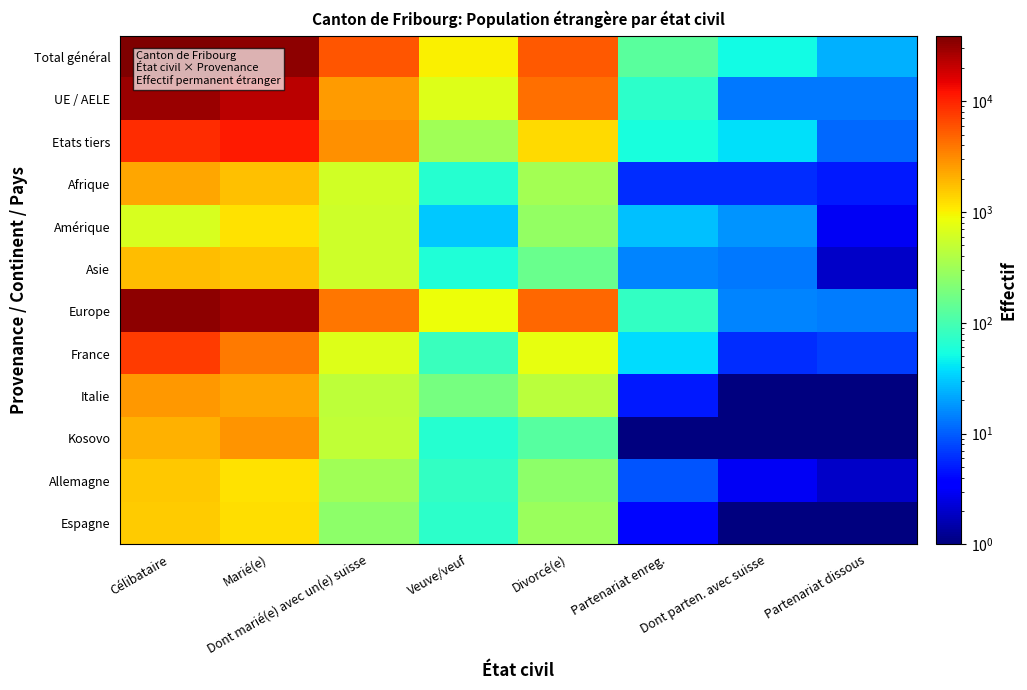

Reading left to right, extract all data points from this chart.

Total général: Célibataire=39152.0	Marié(e)=33328.0	Dont marié(e) avec un(e) suisse=5647.0	Veuve/veuf=1027.0	Divorcé(e)=5528.0	Partenariat enreg.=128.0	Dont parten. avec suisse=52.0	Partenariat dissous=24.0
UE / AELE: Célibataire=30060.0	Marié(e)=22377.0	Dont marié(e) avec un(e) suisse=2652.0	Veuve/veuf=704.0	Divorcé(e)=4216.0	Partenariat enreg.=71.0	Dont parten. avec suisse=13.0	Partenariat dissous=13.0
Etats tiers: Célibataire=9092.0	Marié(e)=10951.0	Dont marié(e) avec un(e) suisse=2995.0	Veuve/veuf=323.0	Divorcé(e)=1312.0	Partenariat enreg.=57.0	Dont parten. avec suisse=39.0	Partenariat dissous=11.0
Afrique: Célibataire=2291.0	Marié(e)=1760.0	Dont marié(e) avec un(e) suisse=585.0	Veuve/veuf=67.0	Divorcé(e)=337.0	Partenariat enreg.=6.0	Dont parten. avec suisse=6.0	Partenariat dissous=5.0
Amérique: Célibataire=654.0	Marié(e)=1192.0	Dont marié(e) avec un(e) suisse=570.0	Veuve/veuf=30.0	Divorcé(e)=267.0	Partenariat enreg.=28.0	Dont parten. avec suisse=18.0	Partenariat dissous=3.0
Asie: Célibataire=1830.0	Marié(e)=1660.0	Dont marié(e) avec un(e) suisse=576.0	Veuve/veuf=60.0	Divorcé(e)=156.0	Partenariat enreg.=15.0	Dont parten. avec suisse=13.0	Partenariat dissous=2.0
Europe: Célibataire=34342.0	Marié(e)=28675.0	Dont marié(e) avec un(e) suisse=3899.0	Veuve/veuf=870.0	Divorcé(e)=4760.0	Partenariat enreg.=79.0	Dont parten. avec suisse=15.0	Partenariat dissous=14.0
France: Célibataire=7737.0	Marié(e)=3757.0	Dont marié(e) avec un(e) suisse=706.0	Veuve/veuf=86.0	Divorcé(e)=801.0	Partenariat enreg.=37.0	Dont parten. avec suisse=6.0	Partenariat dissous=7.0
Italie: Célibataire=2707.0	Marié(e)=2356.0	Dont marié(e) avec un(e) suisse=471.0	Veuve/veuf=189.0	Divorcé(e)=448.0	Partenariat enreg.=5.0	Dont parten. avec suisse=1.0	Partenariat dissous=0.5
Kosovo: Célibataire=2015.0	Marié(e)=2882.0	Dont marié(e) avec un(e) suisse=479.0	Veuve/veuf=67.0	Divorcé(e)=123.0	Partenariat enreg.=1.0	Dont parten. avec suisse=0.5	Partenariat dissous=0.5
Allemagne: Célibataire=1565.0	Marié(e)=1192.0	Dont marié(e) avec un(e) suisse=318.0	Veuve/veuf=77.0	Divorcé(e)=251.0	Partenariat enreg.=9.0	Dont parten. avec suisse=3.0	Partenariat dissous=2.0
Espagne: Célibataire=1523.0	Marié(e)=1250.0	Dont marié(e) avec un(e) suisse=246.0	Veuve/veuf=73.0	Divorcé(e)=293.0	Partenariat enreg.=4.0	Dont parten. avec suisse=1.0	Partenariat dissous=1.0